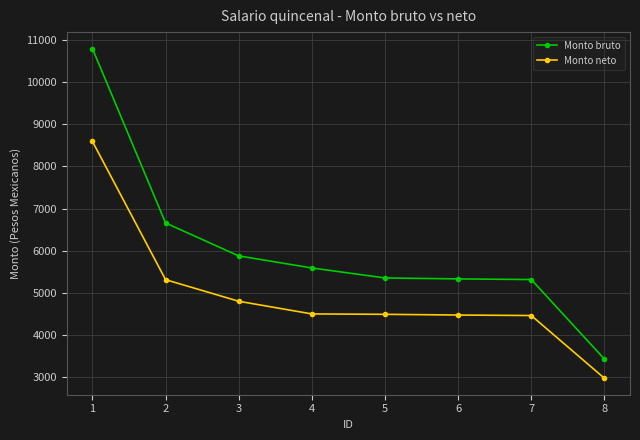

Is the value of Monto neto at 8 greater than the value of Monto bruto at 3?

No